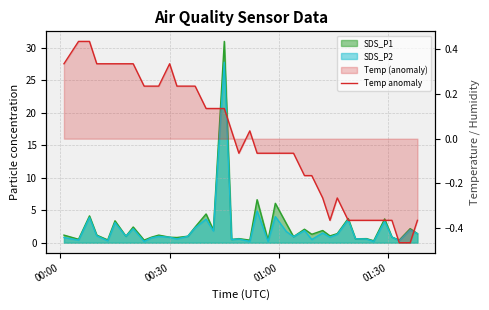

What is the greatest value displayed?

0.4